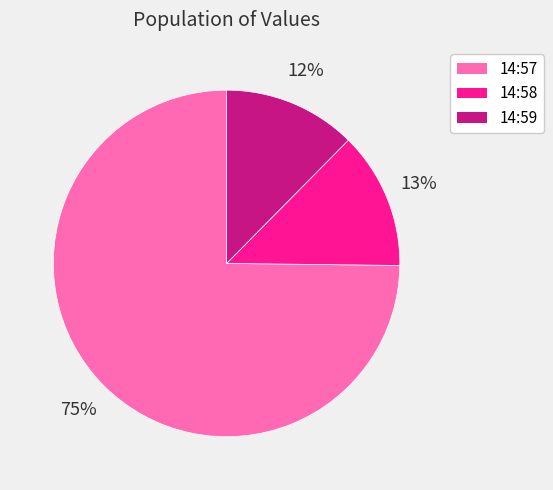

Is there any slice that represents more than half of the pie?

Yes